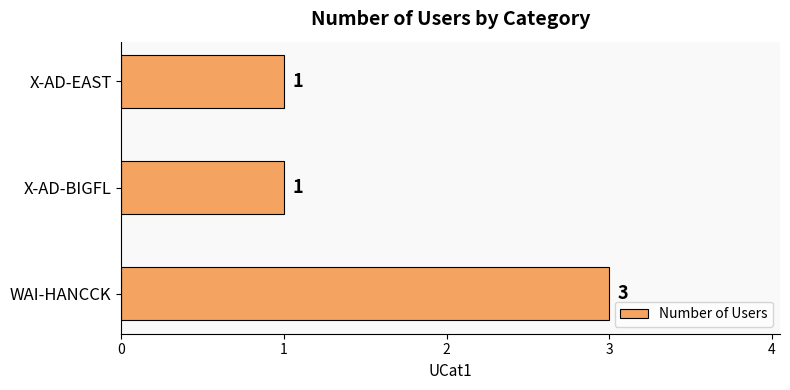

Approximately how many times larger is the value at X-AD-EAST compared to X-AD-BIGFL?

1.0